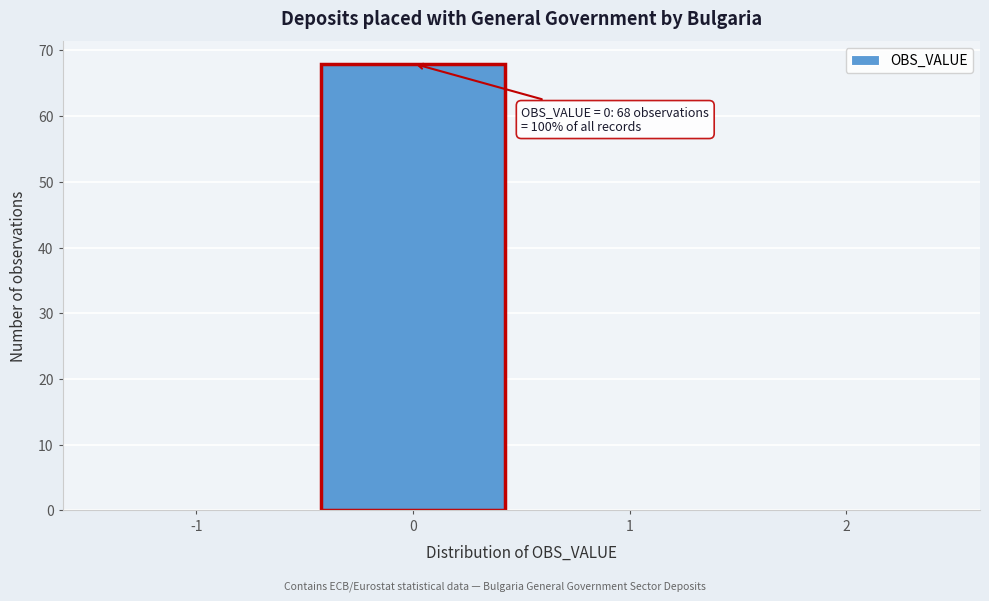

Reading left to right, what are all the values shown in this chart?

-1=0	0=68	1=0	2=0